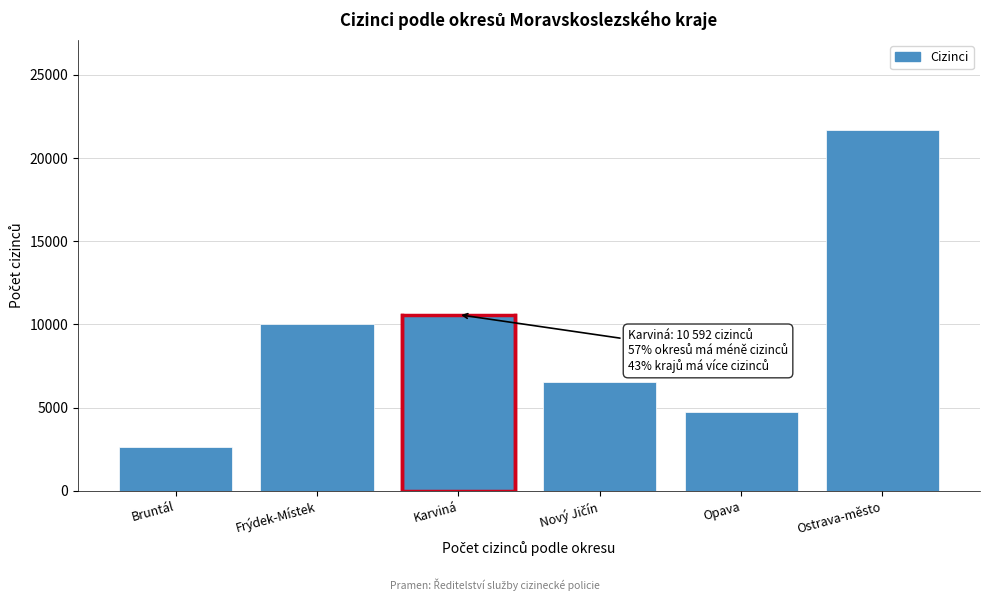

Reading left to right, what are all the values shown in this chart?

2658	10052	10592	6559	4716	21681